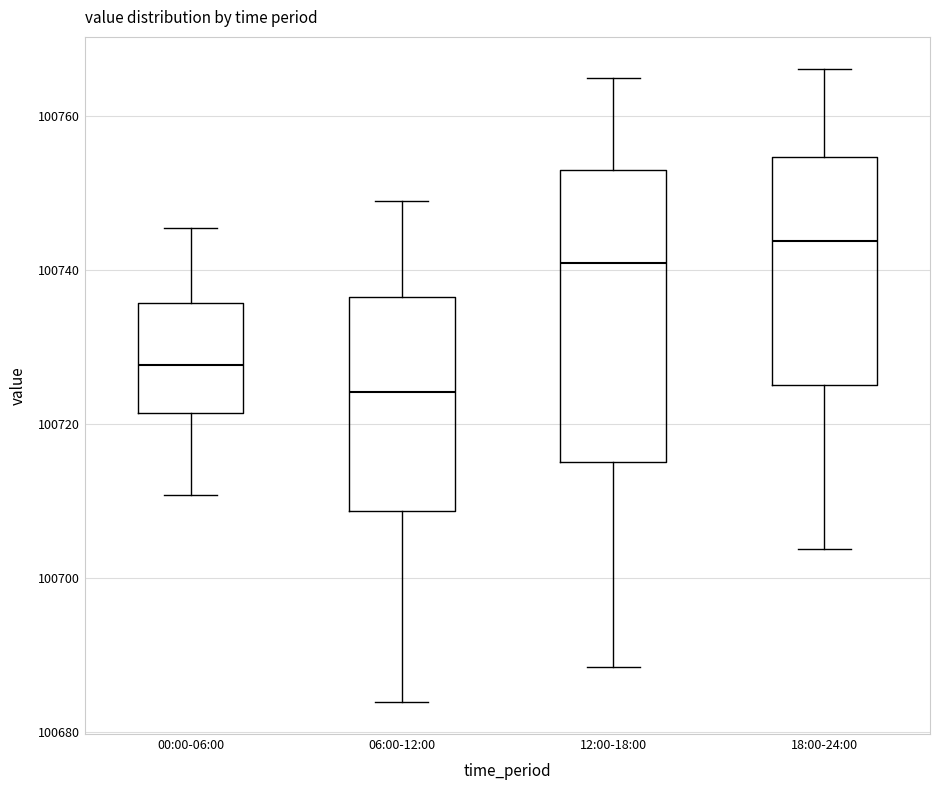

Which box is the tallest, from its lower edge to its upper edge?

12:00-18:00